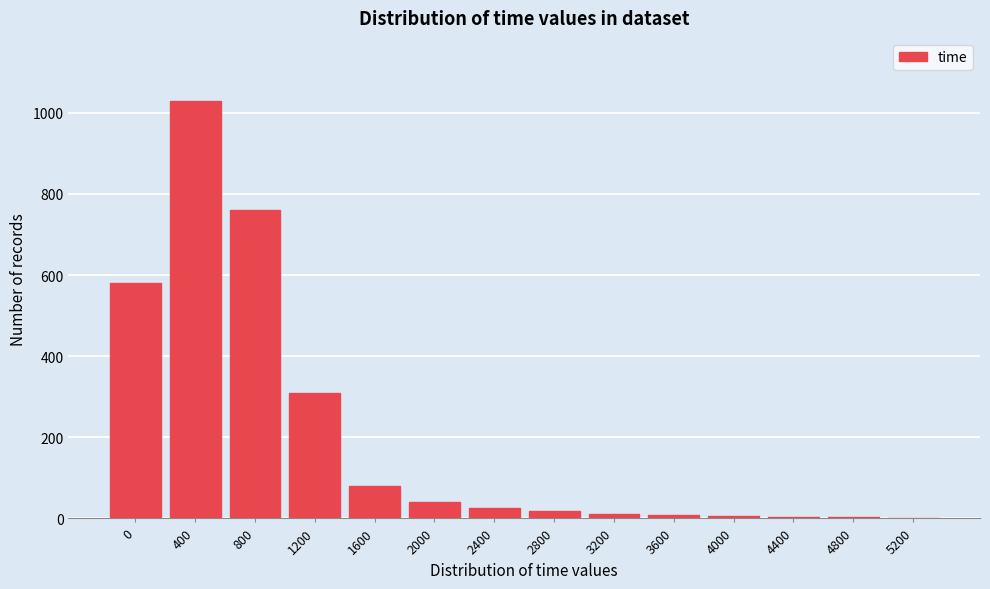

Which has a higher value, 1600 or 2400?

1600